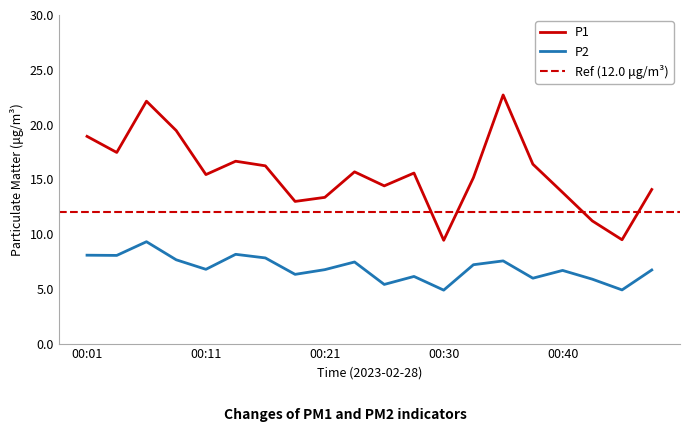

In P2, how many points are lower than both neighbors (excluding endpoints)?

7